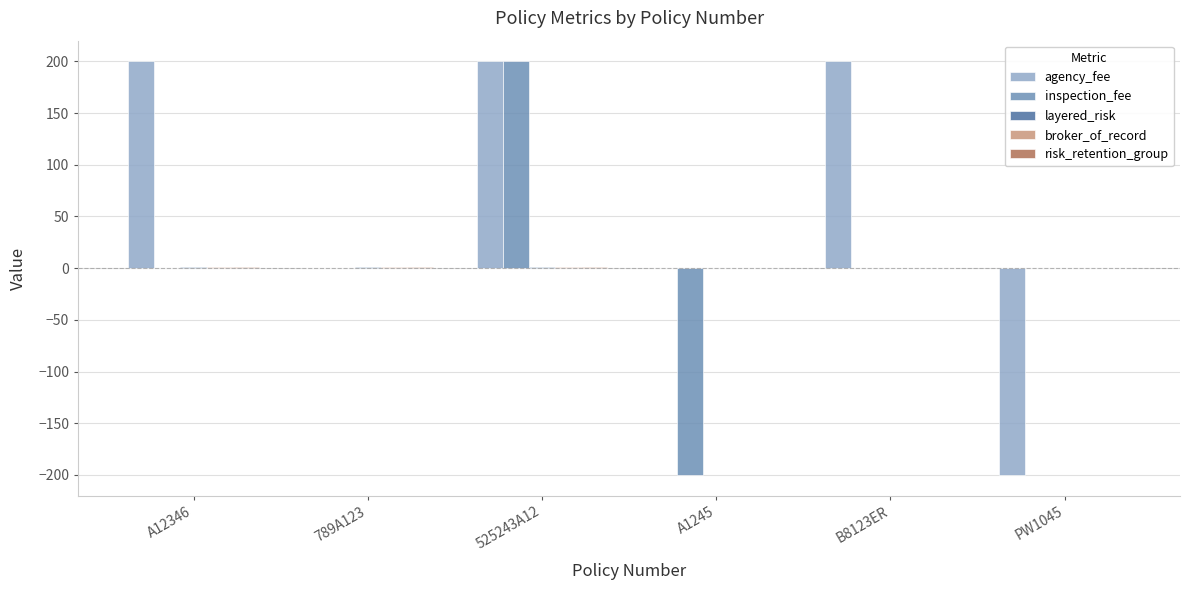

What is the greatest value displayed?

200